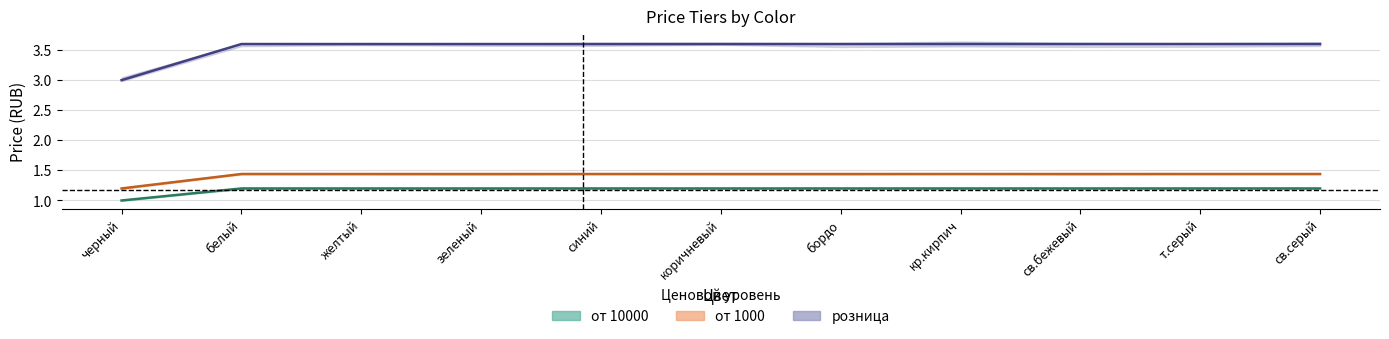

At which category is the sum across all series the highest?

белый